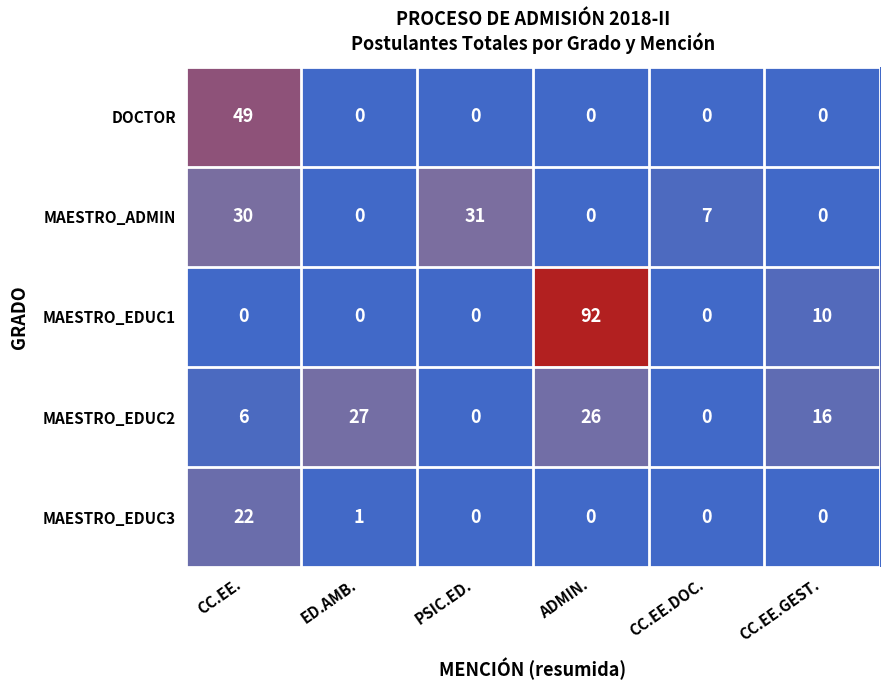

How many values in MAESTRO_EDUC1 are above zero?

2